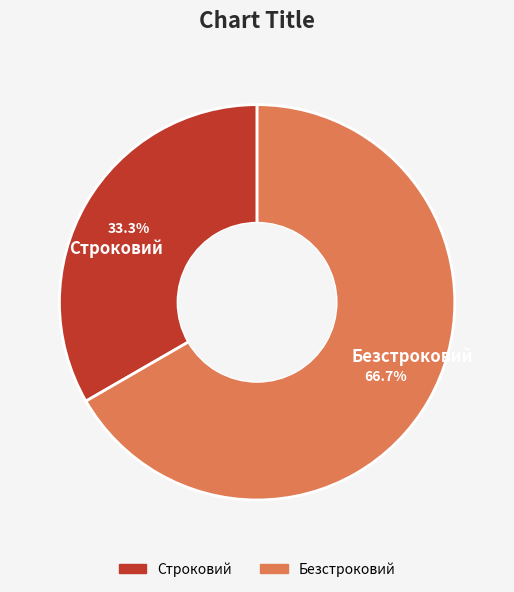

What percentage do Строковий and Безстроковий together represent?

100.0%